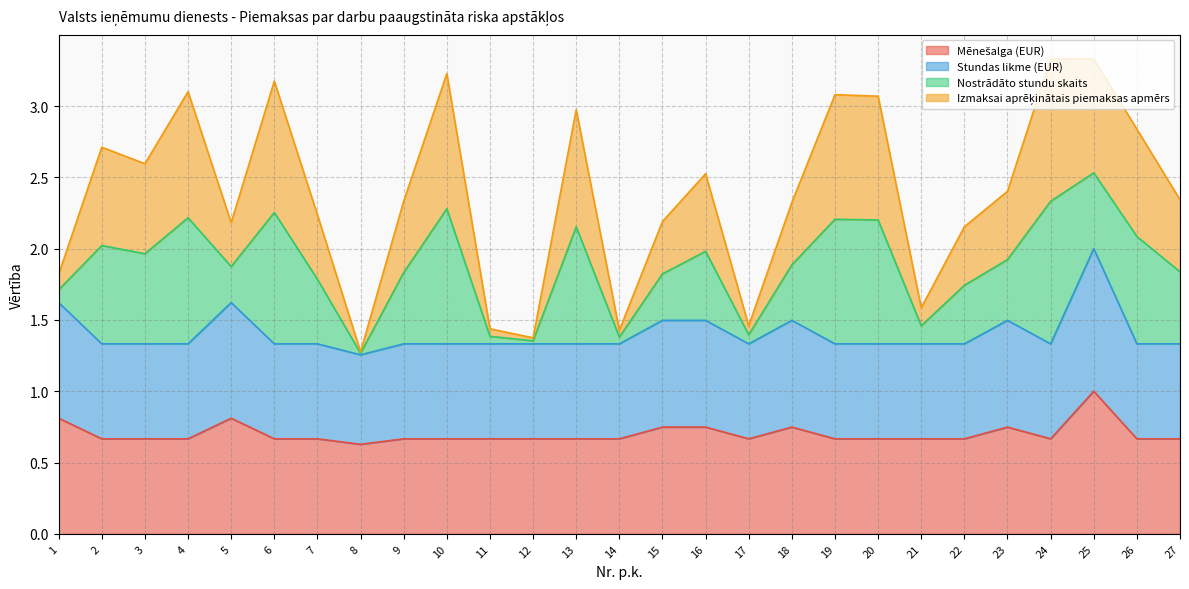

At which category does the chart reach its peak across all series?

24